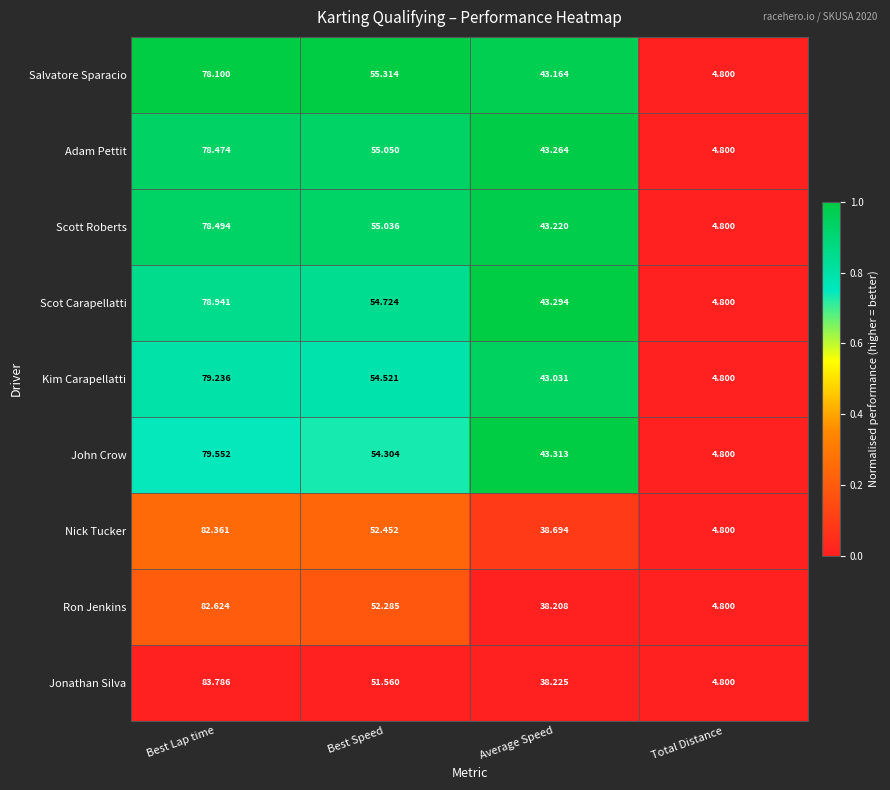

Which series changed the most between Best Speed and Total Distance?

Salvatore Sparacio